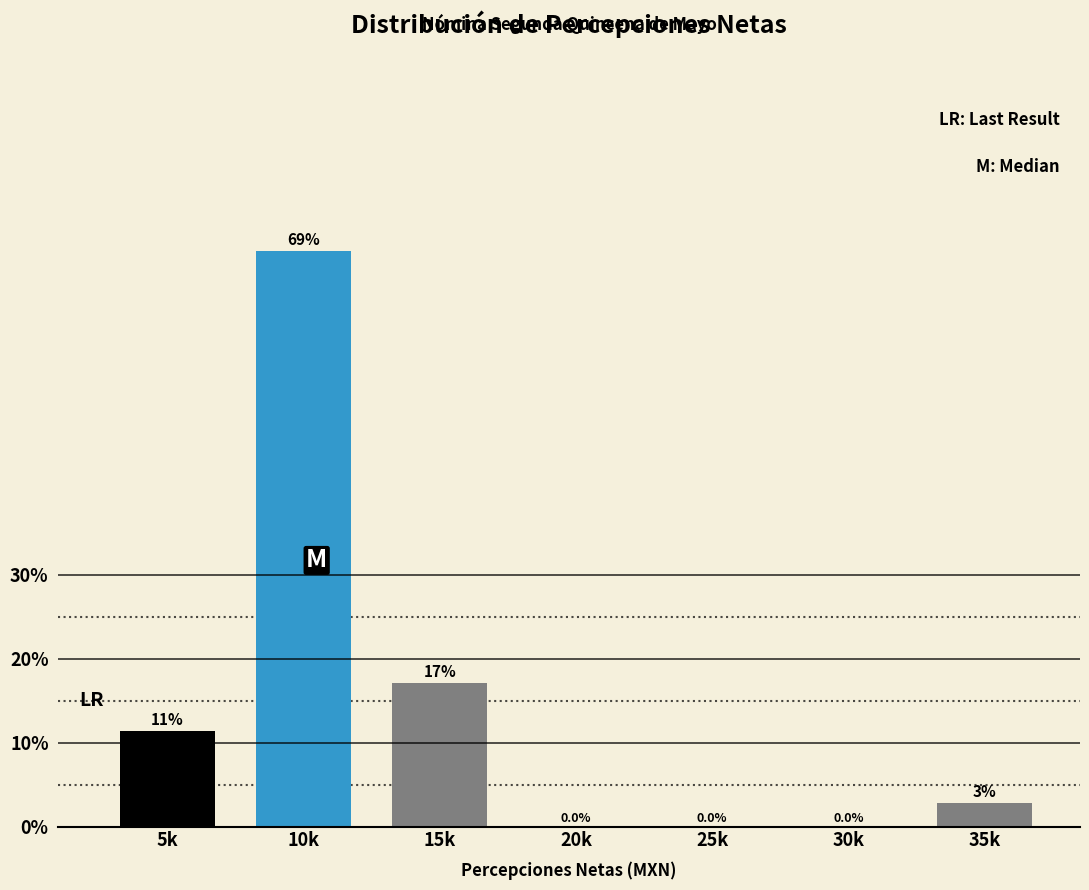

Are the bars horizontal?

No